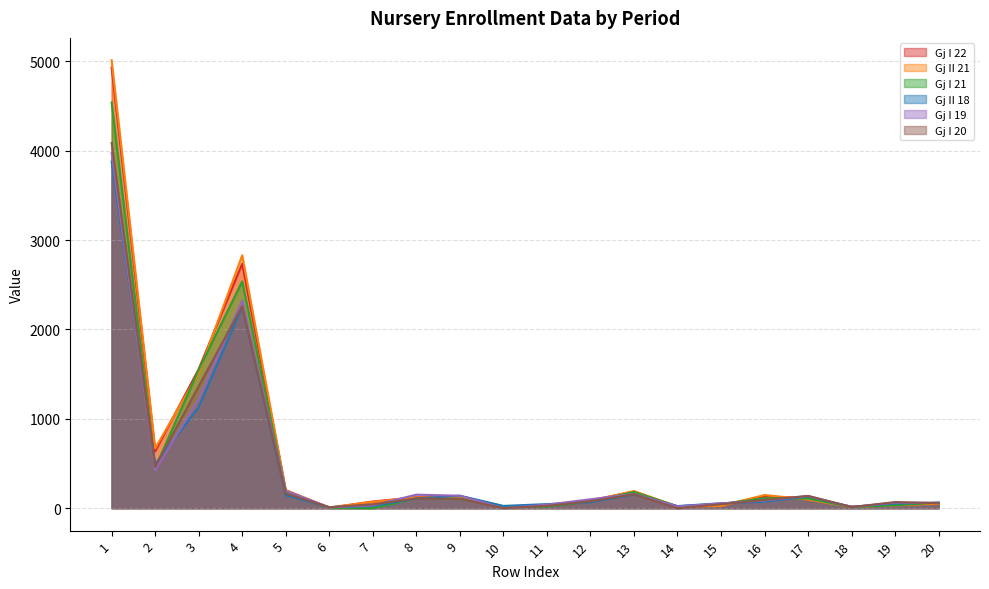

True or false: Gj II 18 has more than 1 interior local peaks.

True